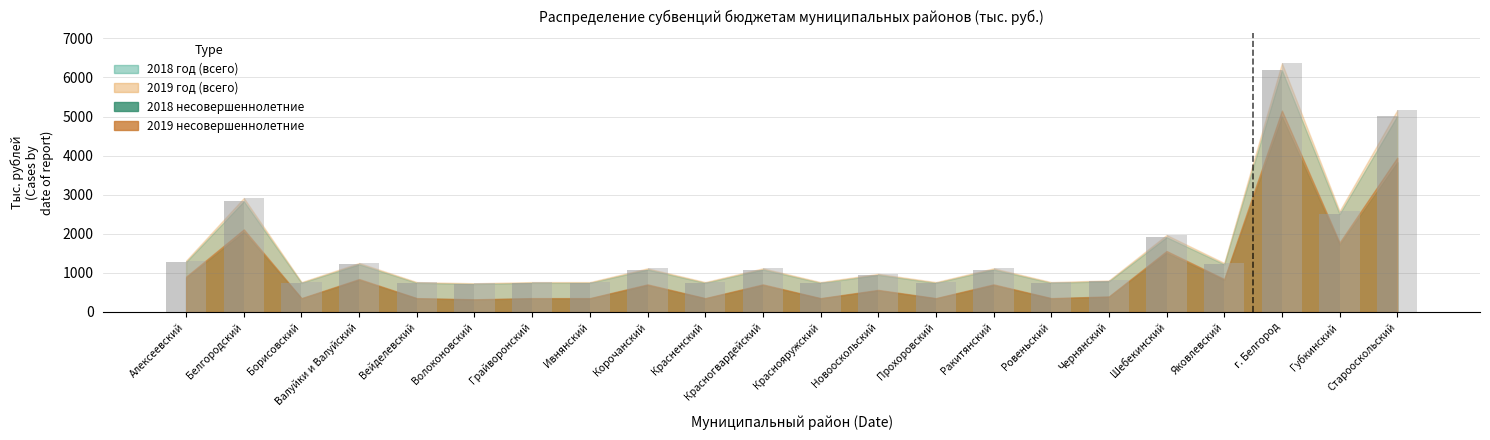

Which has a higher value, Губкинский or Красногвардейский?

Губкинский